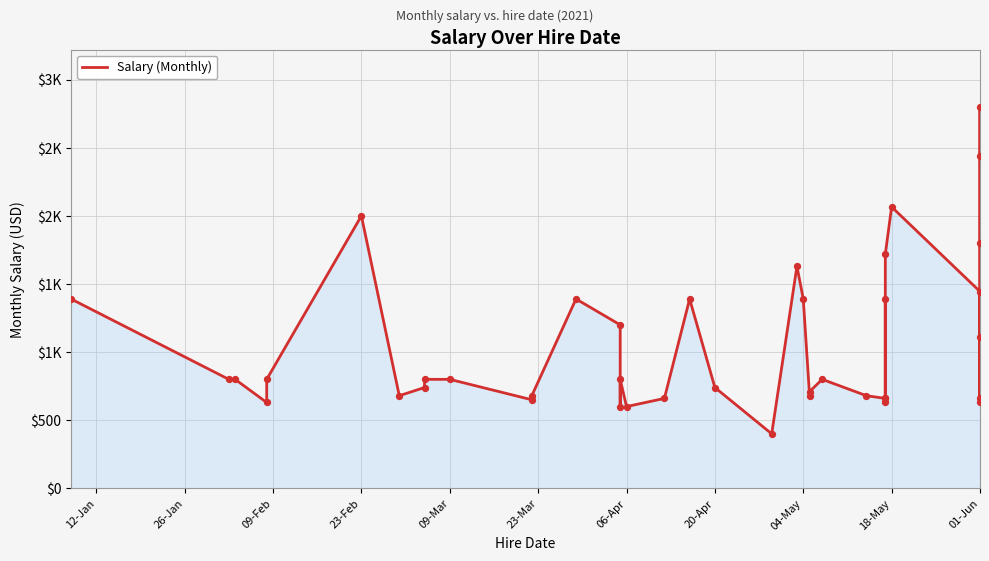

What is the change in value from 04-May to 01-Jun?

-760.0